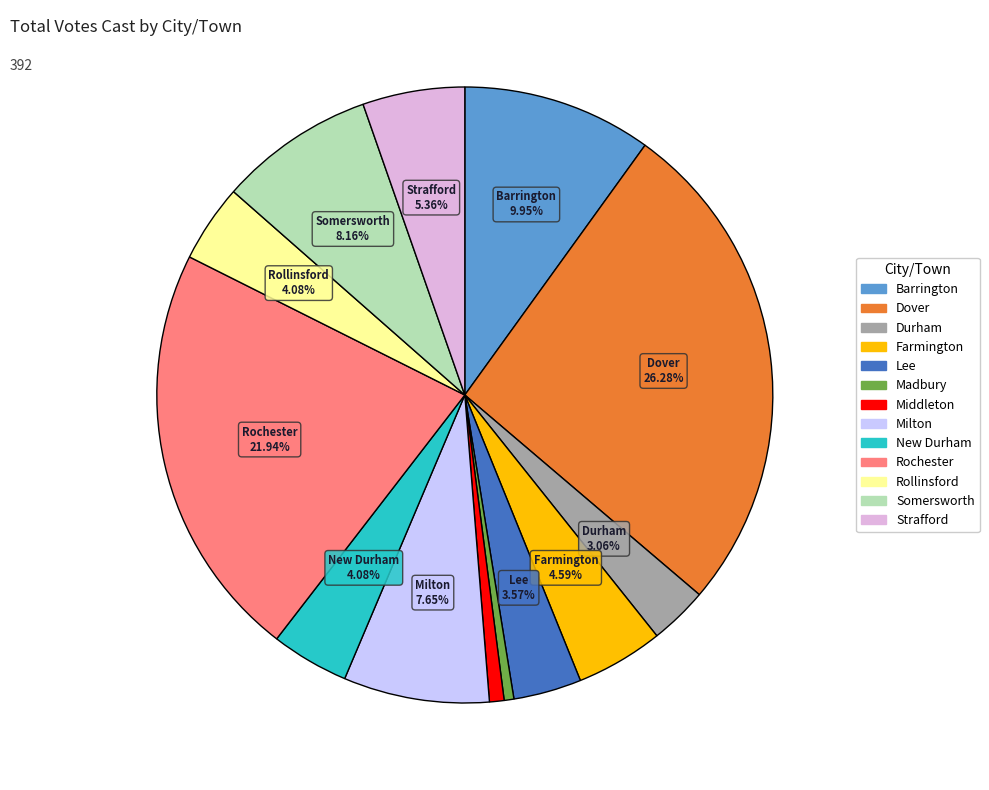

Between Rochester and Milton, which is larger?

Rochester